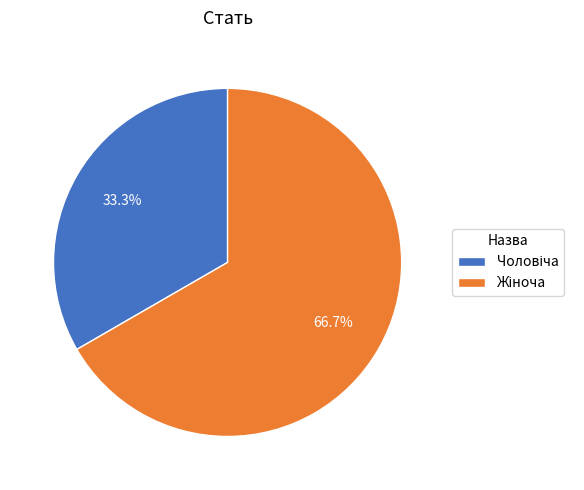

How many segments does this pie chart have?

2